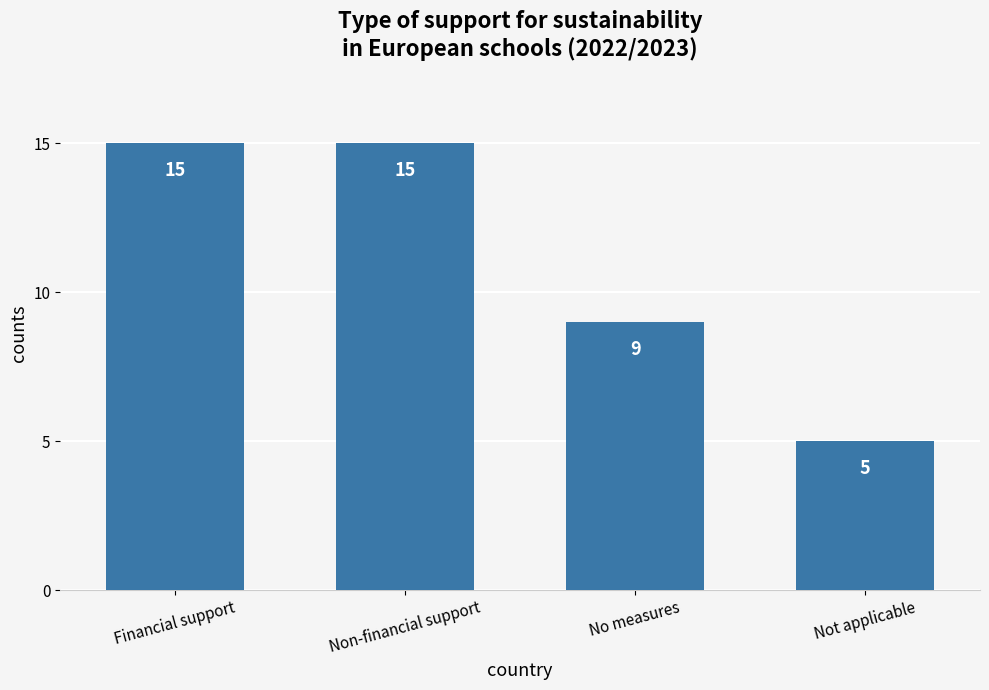

What is the greatest value displayed?

15